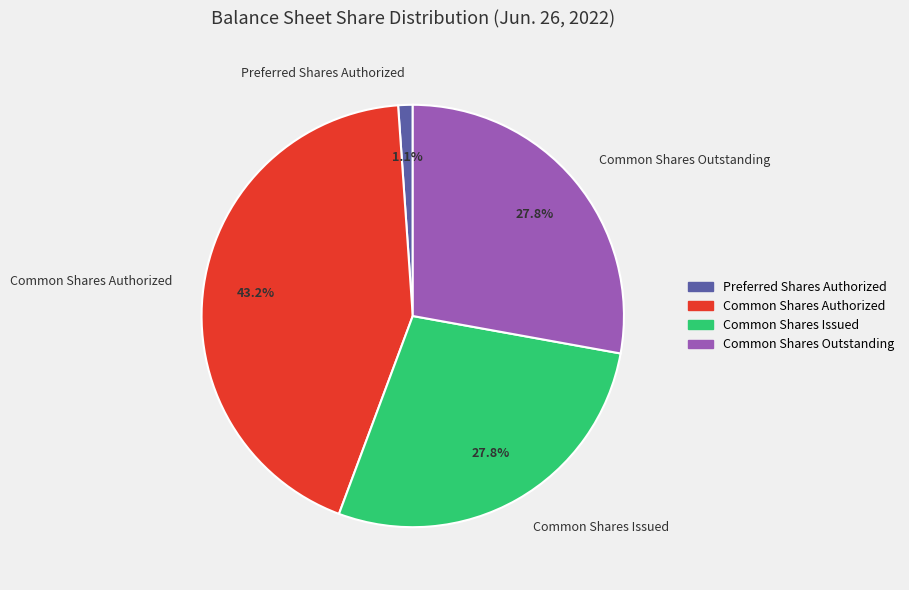

To the nearest percent, what is the combined percentage of Preferred Shares Authorized and Common Shares Outstanding?

29%